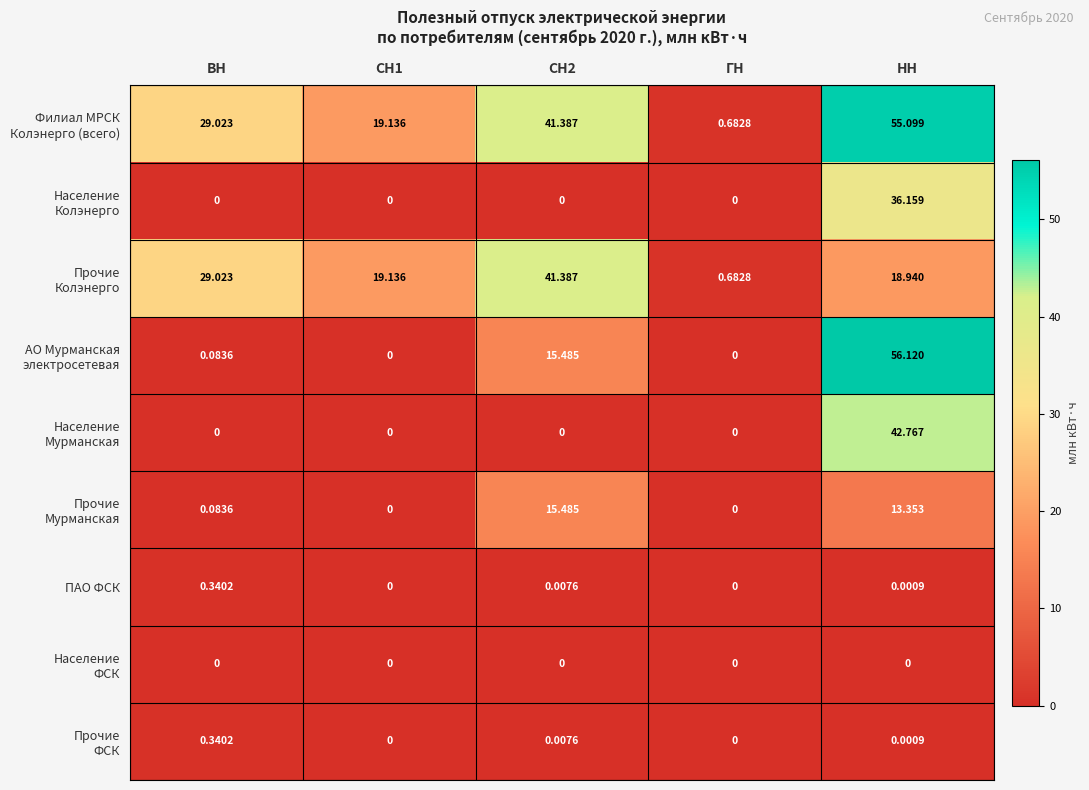

What is the total value across all series at ВН?

58.9